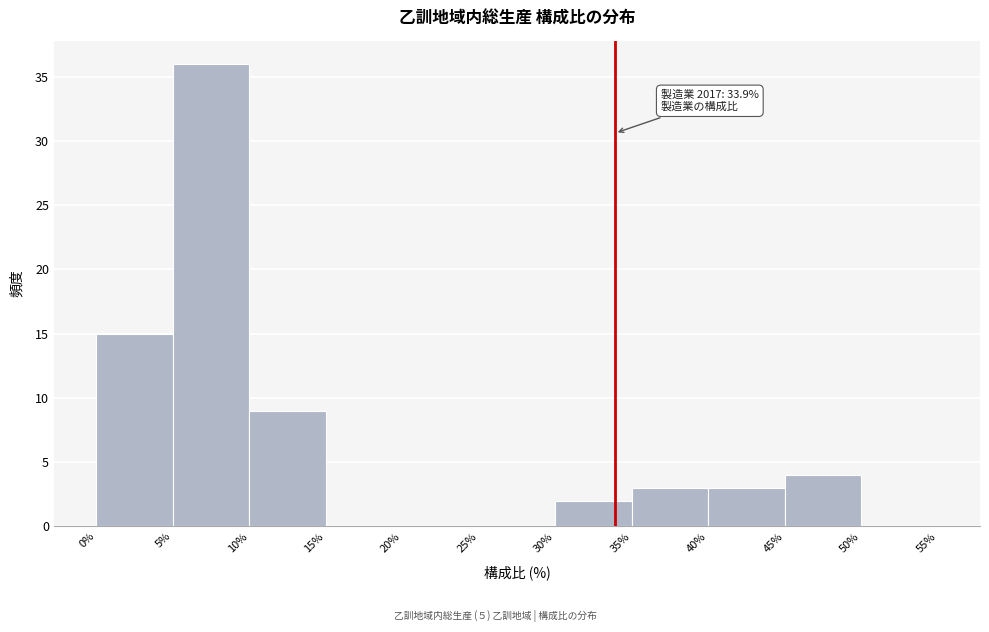

Which range on the x-axis has the tallest bar?

5% to 10%